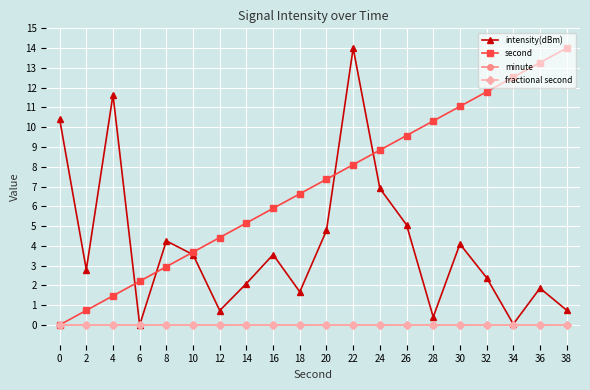

True or false: fractional second and second intersect in this chart.

False